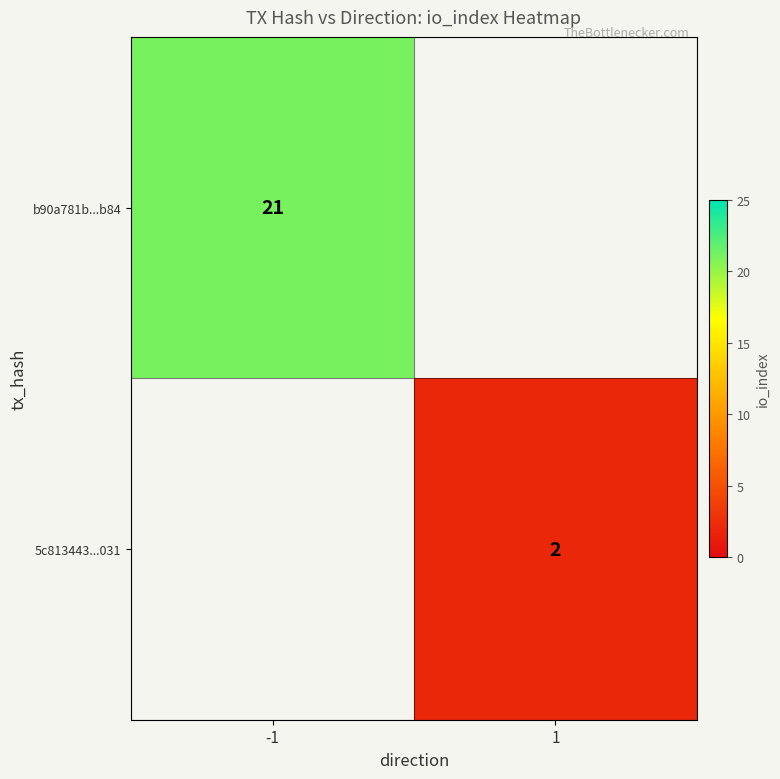

The value of 5c813443...031 at 1 is 1. True or false?

False